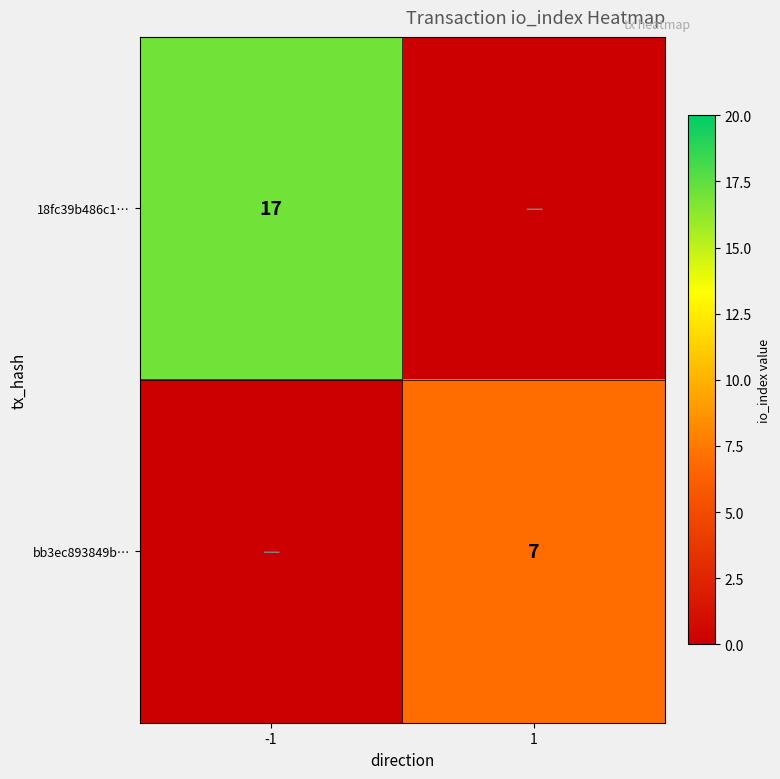

What is the total value across all series at 1?

7